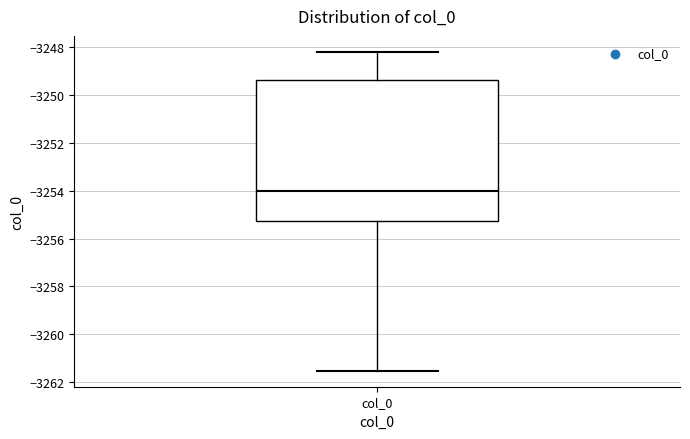

Read this box plot against the y-axis: the position of the median line, the range covered by the box, and the ends of both whiskers. The values are not printed on the chart, so give them approximately, as read against the axis.

median -3254.0, box -3255.2 to -3249.4, whiskers -3261.6 to -3248.2